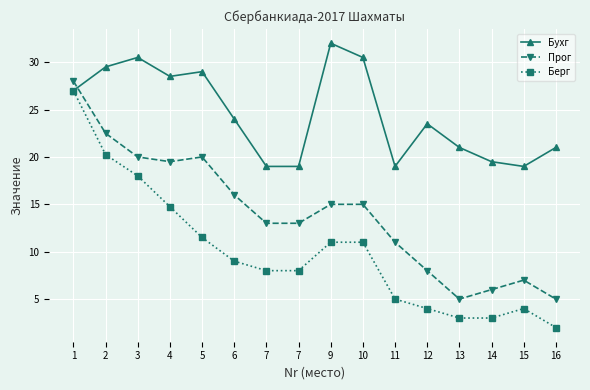

What is the minimum value for Прог?

5.0